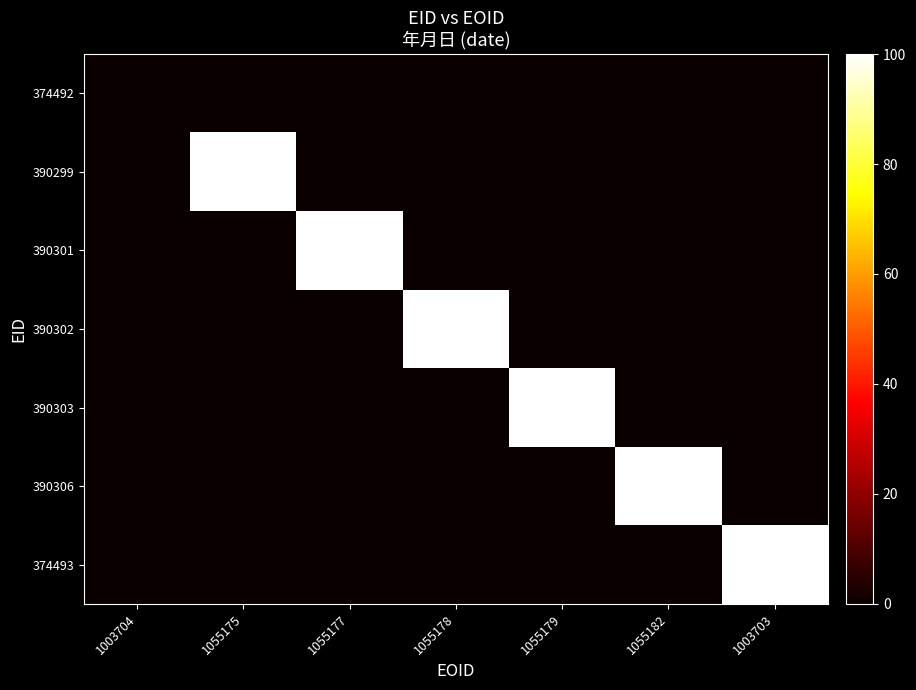

Which series has the largest total across all categories?

374493